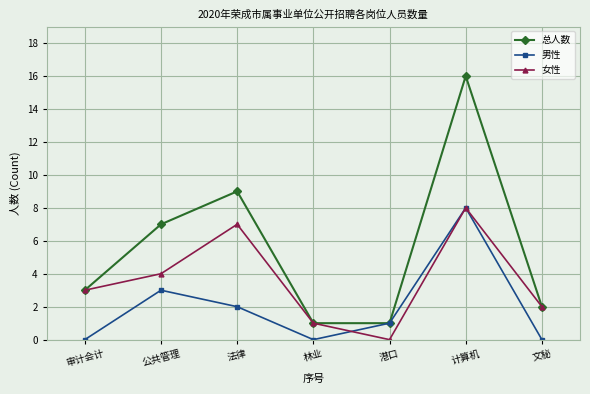

True or false: 女性 has more than 1 points higher than both neighbors.

True